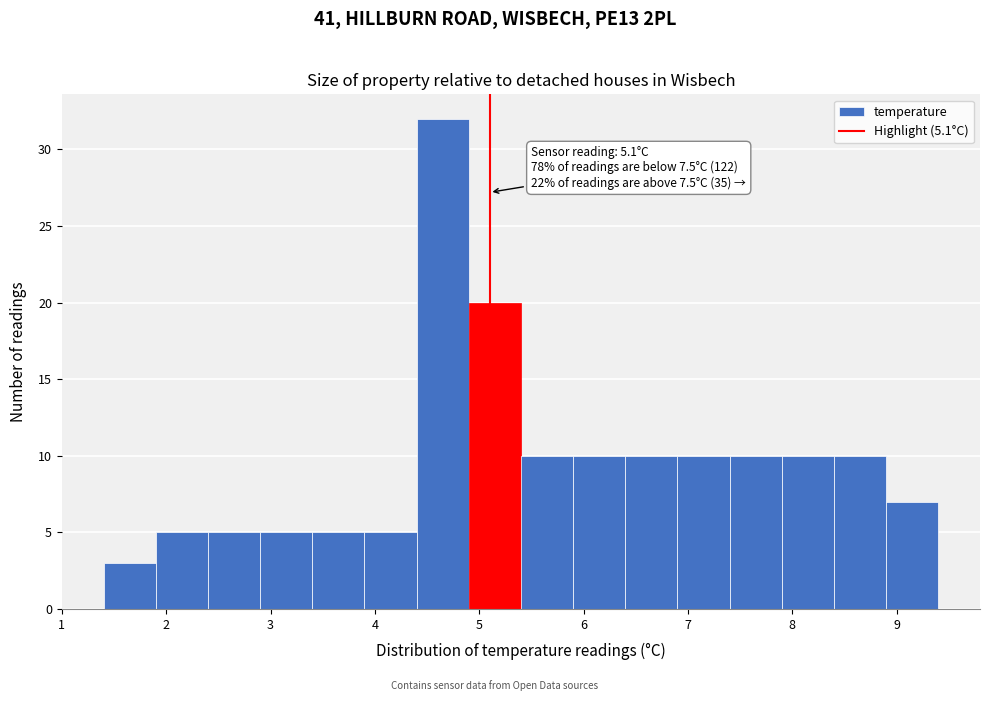

Over which range of the x-axis is the bar tallest?

4.4 to 4.9